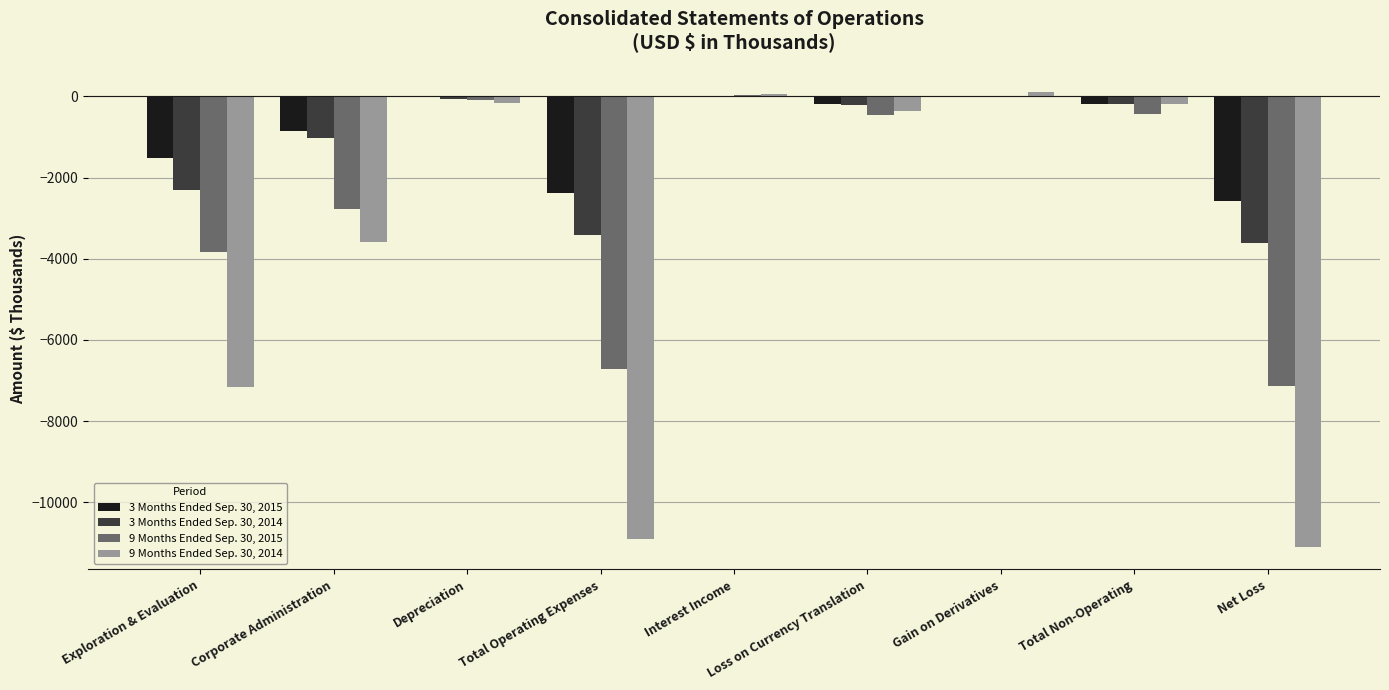

What is the sum of the 3 Months Ended Sep. 30, 2014 values at Total Operating Expenses and Corporate Administration?

-4441